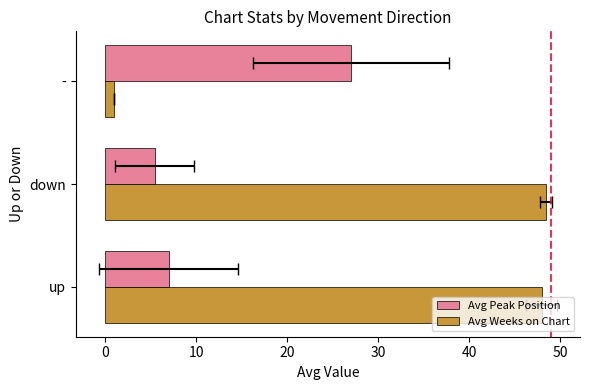

Read the Avg Peak Position value at down.

5.4